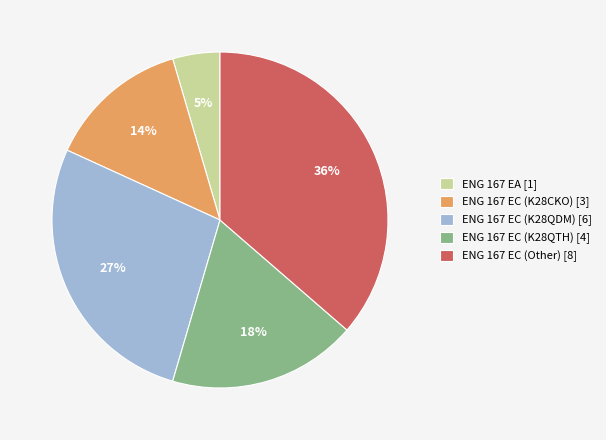

To the nearest percent, what portion does ENG 167 EC (K28QTH) [4] represent?

18%